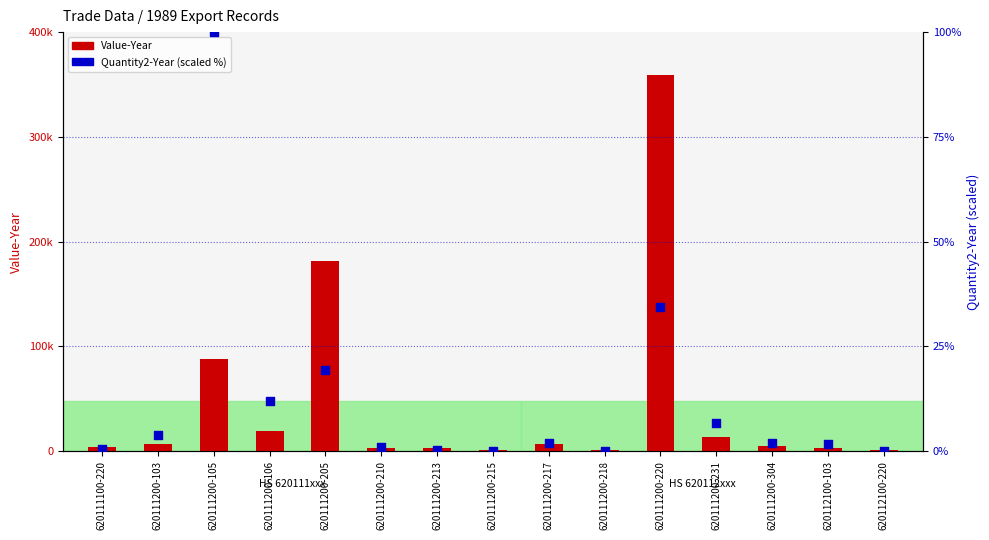

Which series has the largest total across all categories?

Value-Year